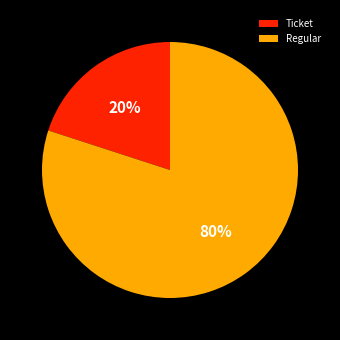

What is the majority slice?

Regular